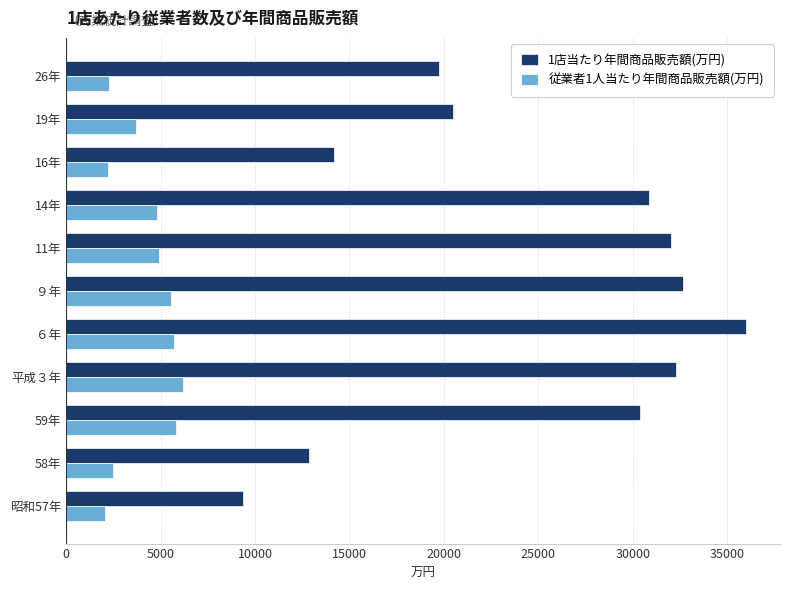

What is the lowest value of the 従業者1人当たり年間商品販売額(万円) series?

2076